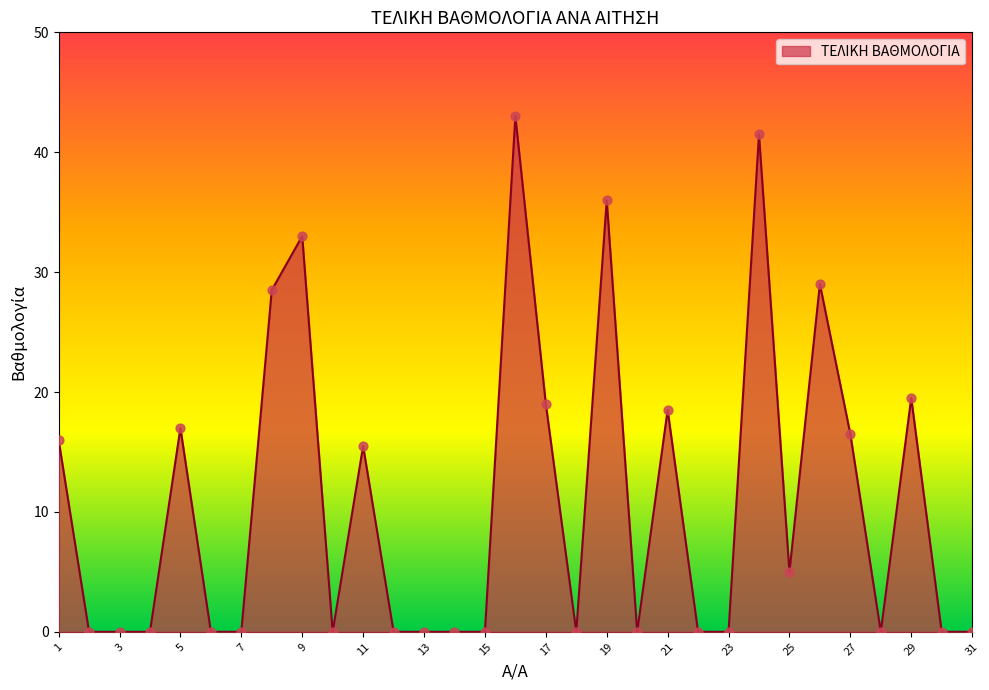

What is the greatest value displayed?

43.0